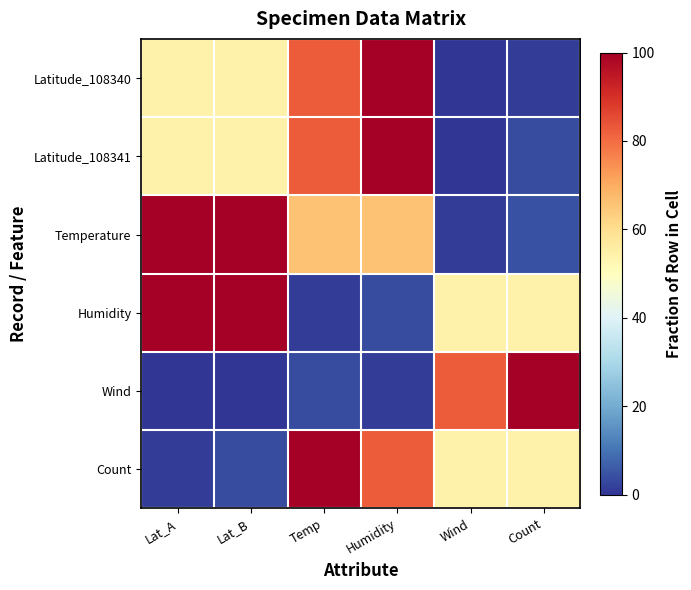

Reading right to left, list all the values displayed in this chart.

Latitude_108340: Count=1.2	Wind=0.0	Humidity=100.0	Temp=82.5	Lat_B=54.3	Lat_A=54.3
Latitude_108341: Count=3.8	Wind=0.0	Humidity=100.0	Temp=82.5	Lat_B=54.3	Lat_A=54.3
Temperature: Count=4.5	Wind=1.5	Humidity=65.8	Temp=65.8	Lat_B=100.0	Lat_A=100.0
Humidity: Count=54.3	Wind=54.3	Humidity=3.8	Temp=1.2	Lat_B=100.0	Lat_A=100.0
Wind: Count=100.0	Wind=82.5	Humidity=1.2	Temp=3.8	Lat_B=0.0	Lat_A=0.0
Count: Count=54.3	Wind=54.3	Humidity=82.5	Temp=100.0	Lat_B=3.8	Lat_A=1.2